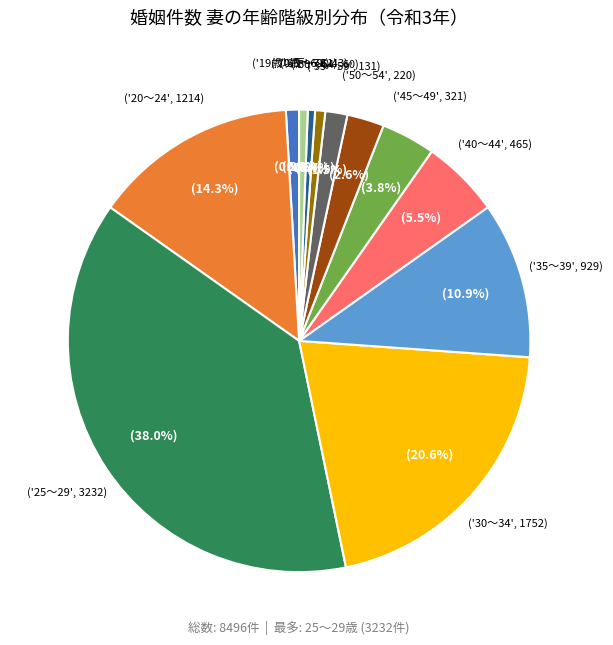

Does any single category account for the majority?

No